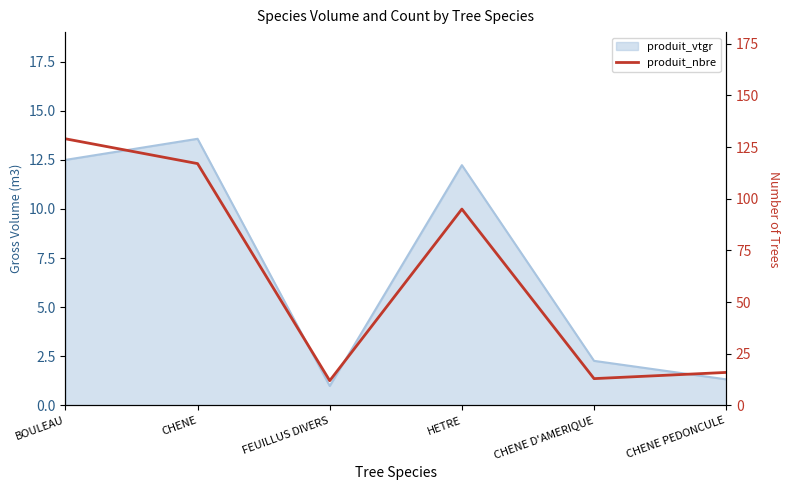

At which category does the chart reach its minimum across all series?

FEUILLUS DIVERS